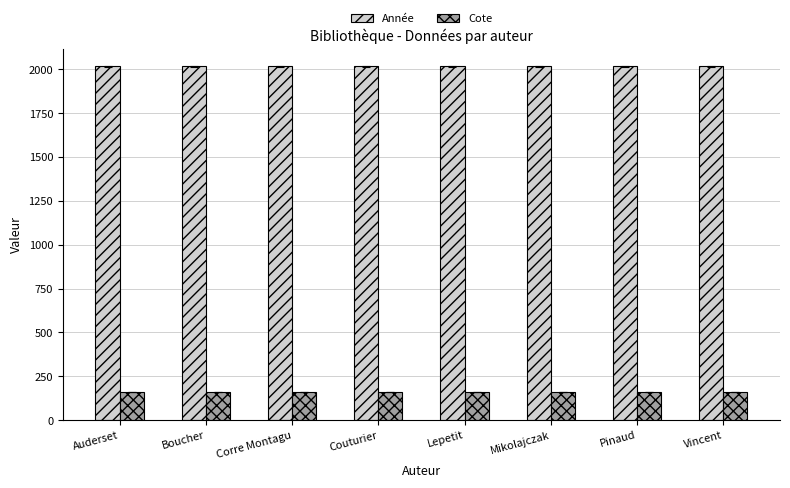

Which series has the largest total across all categories?

Année